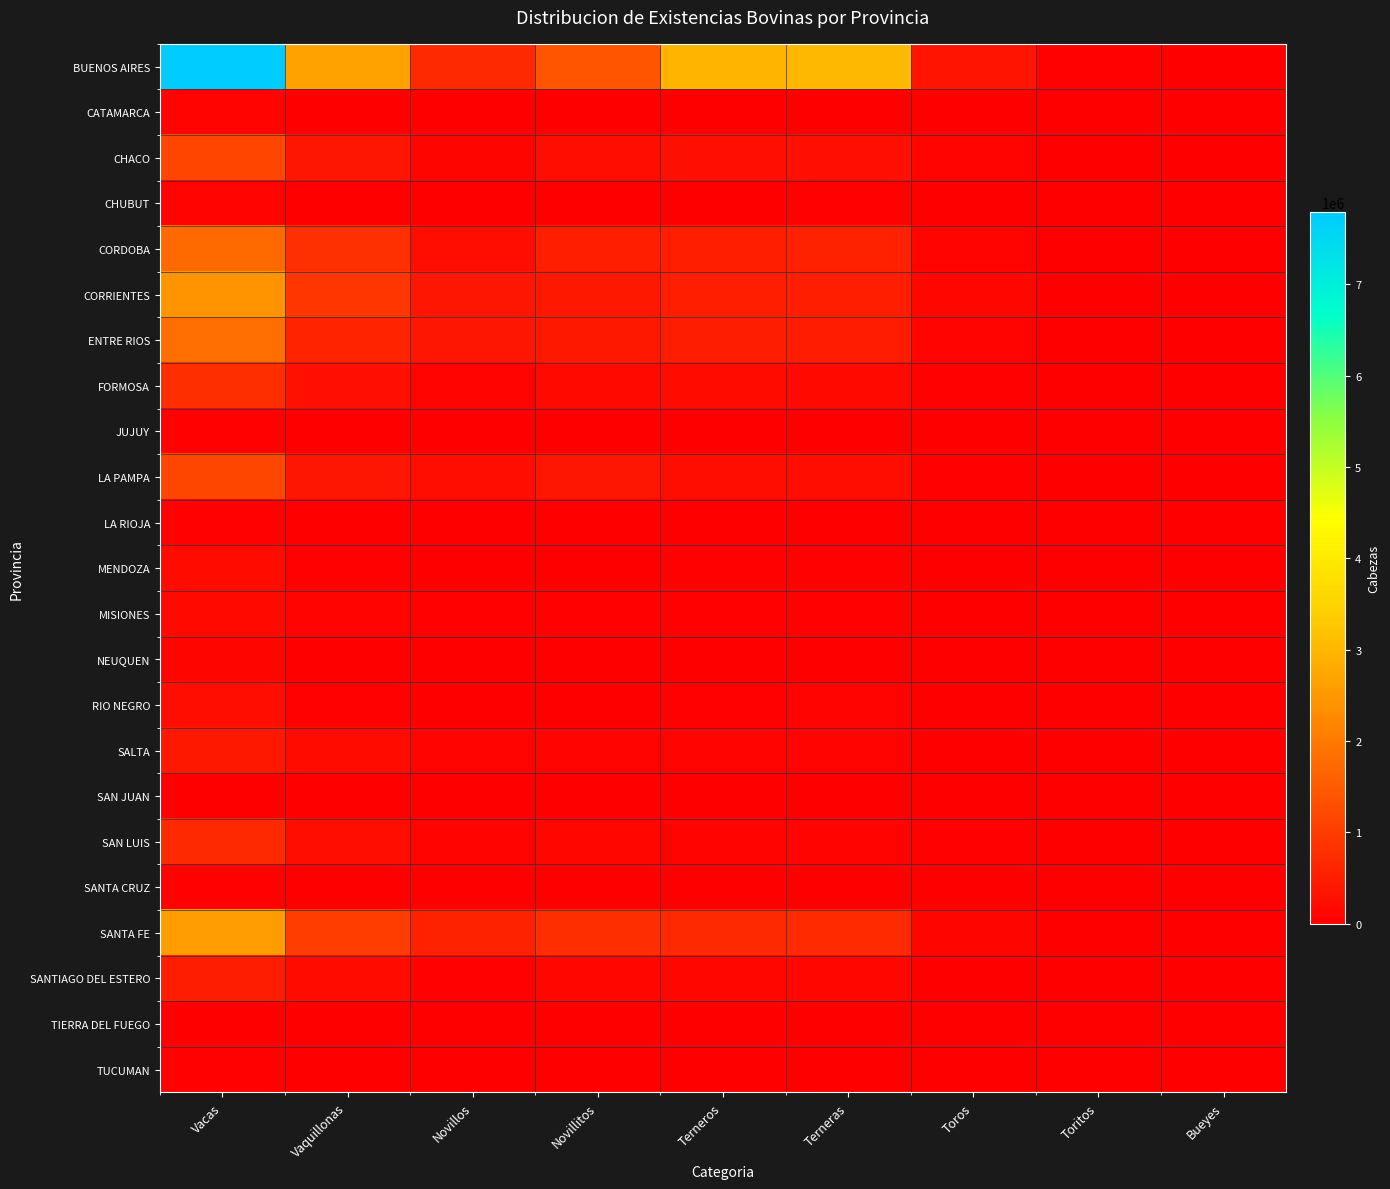

Rank the series by their maximum value, from lowest to highest.

SAN JUAN, TIERRA DEL FUEGO, JUJUY, SANTA CRUZ, TUCUMAN, LA RIOJA, CATAMARCA, CHUBUT, NEUQUEN, MISIONES, MENDOZA, RIO NEGRO, SALTA, SANTIAGO DEL ESTERO, SAN LUIS, FORMOSA, CHACO, LA PAMPA, CORDOBA, ENTRE RIOS, CORRIENTES, SANTA FE, BUENOS AIRES